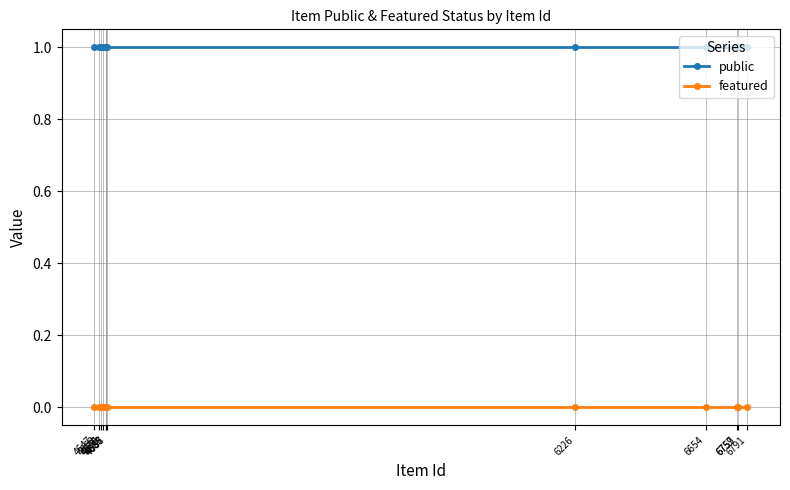

What is the approximate value of public at 6654?

1